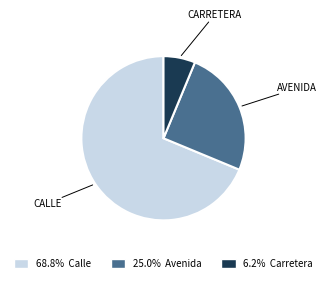

Is there any slice that represents more than half of the pie?

Yes